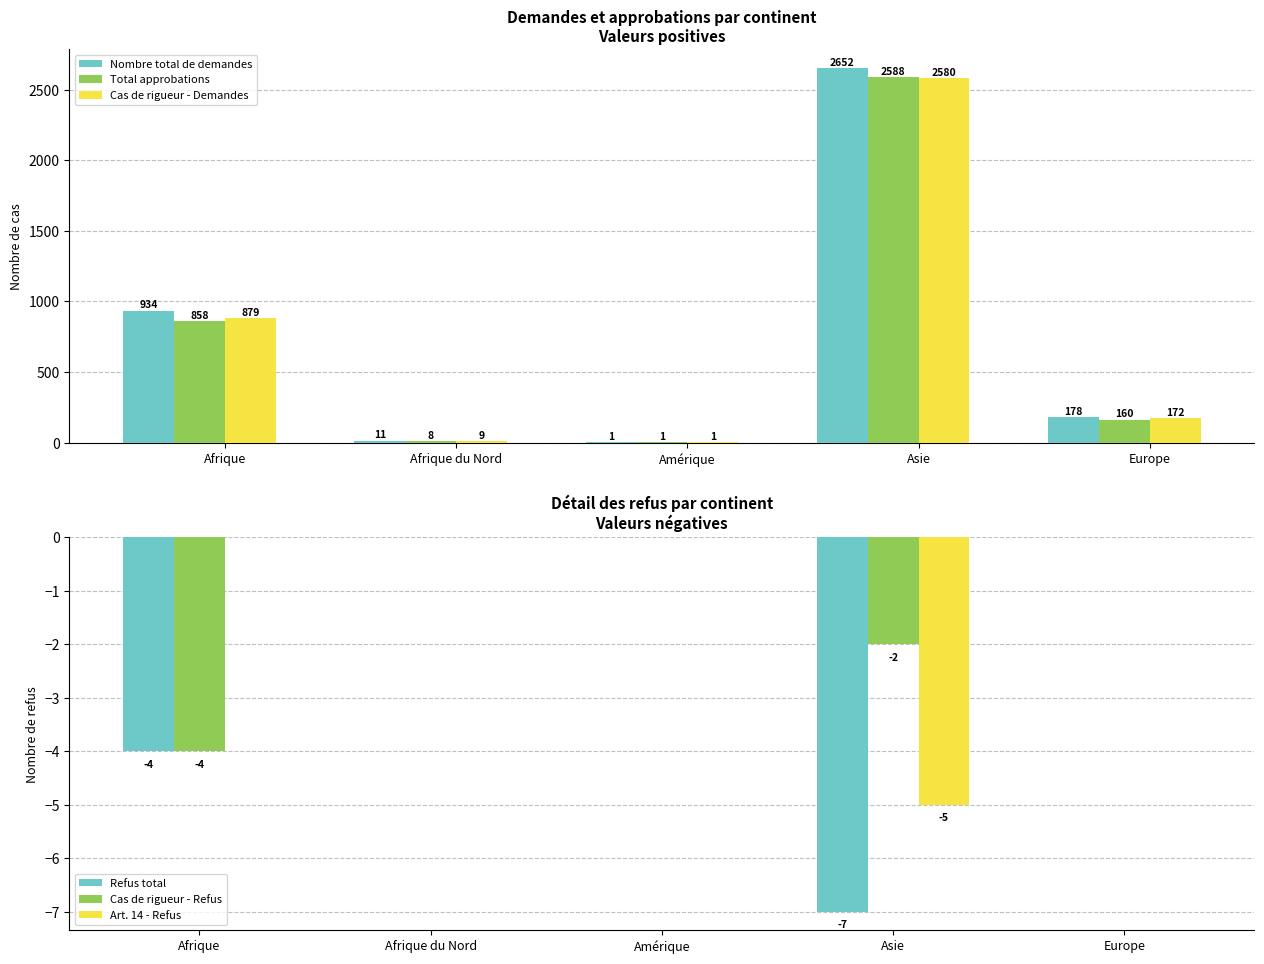

How many values in the Nombre total de demandes series exceed 178?

2